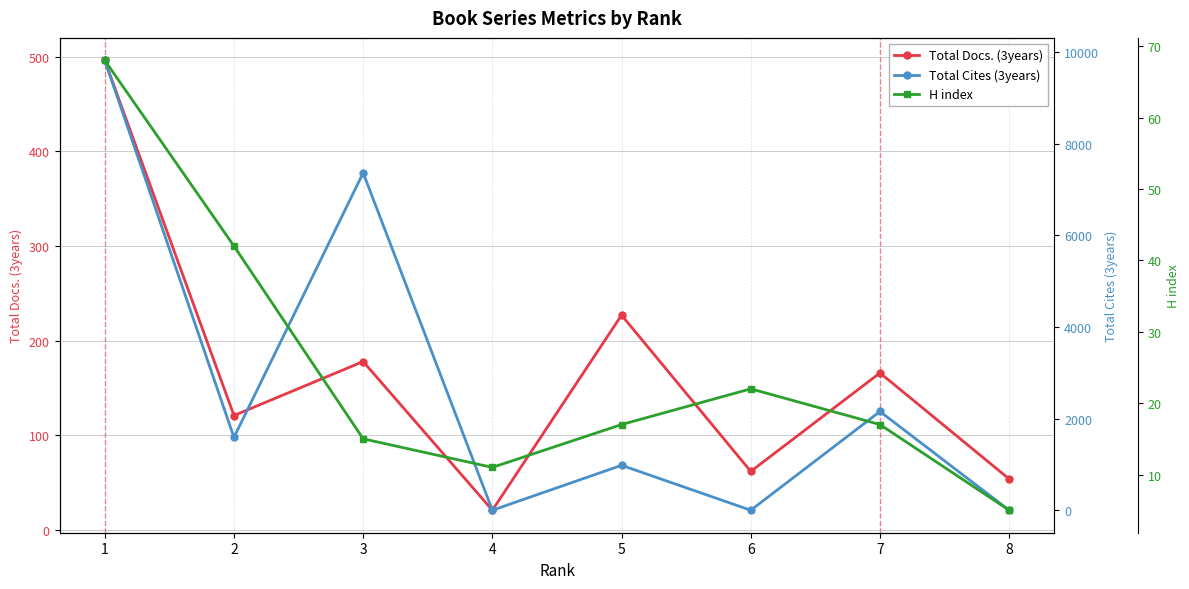

True or false: Total Docs. (3years) and H index intersect in this chart.

False